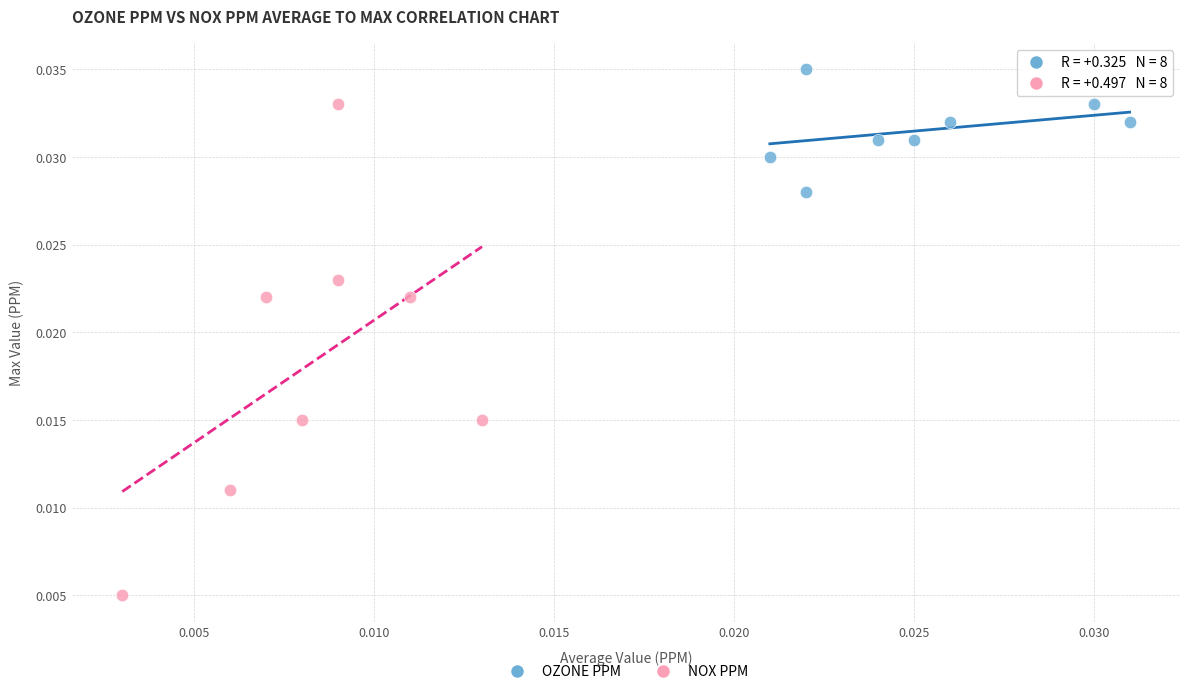

Which series contains the lowest Y value?

NOX PPM